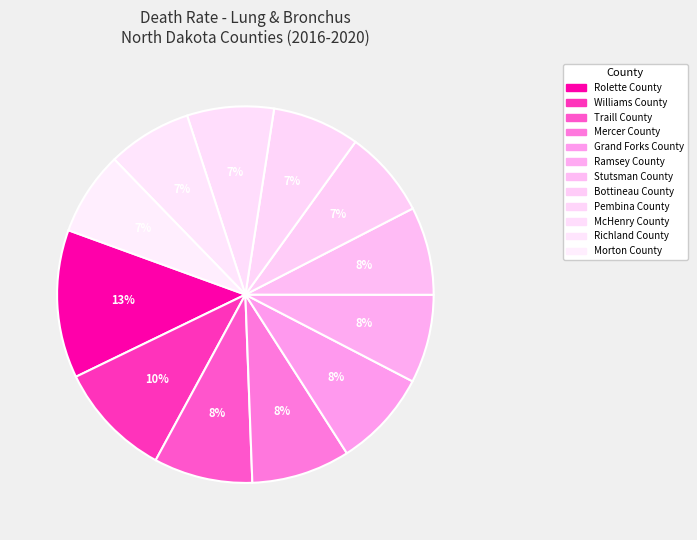

How many segments does this pie chart have?

12